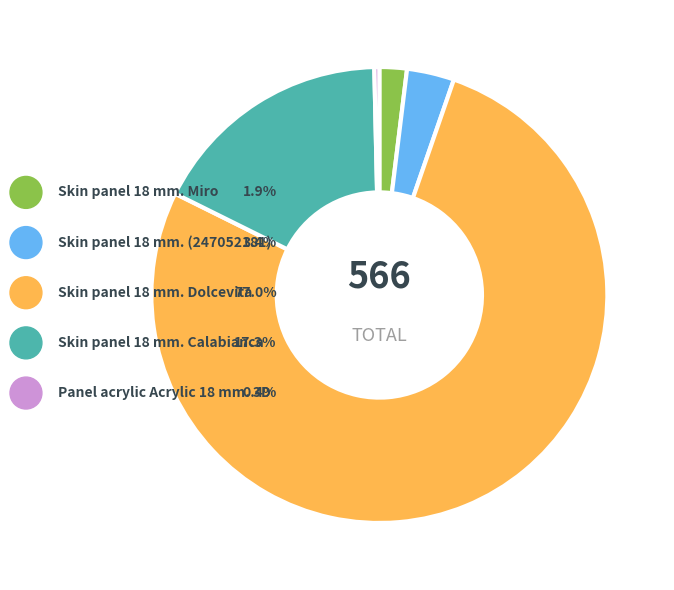

The Skin panel 18 mm. Miro slice represents 2% of the pie. True or false?

True